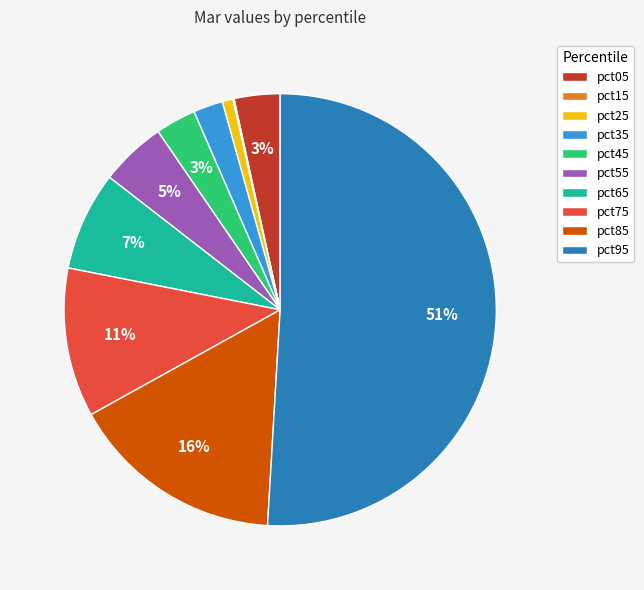

Which slice represents more than half of the pie?

pct95